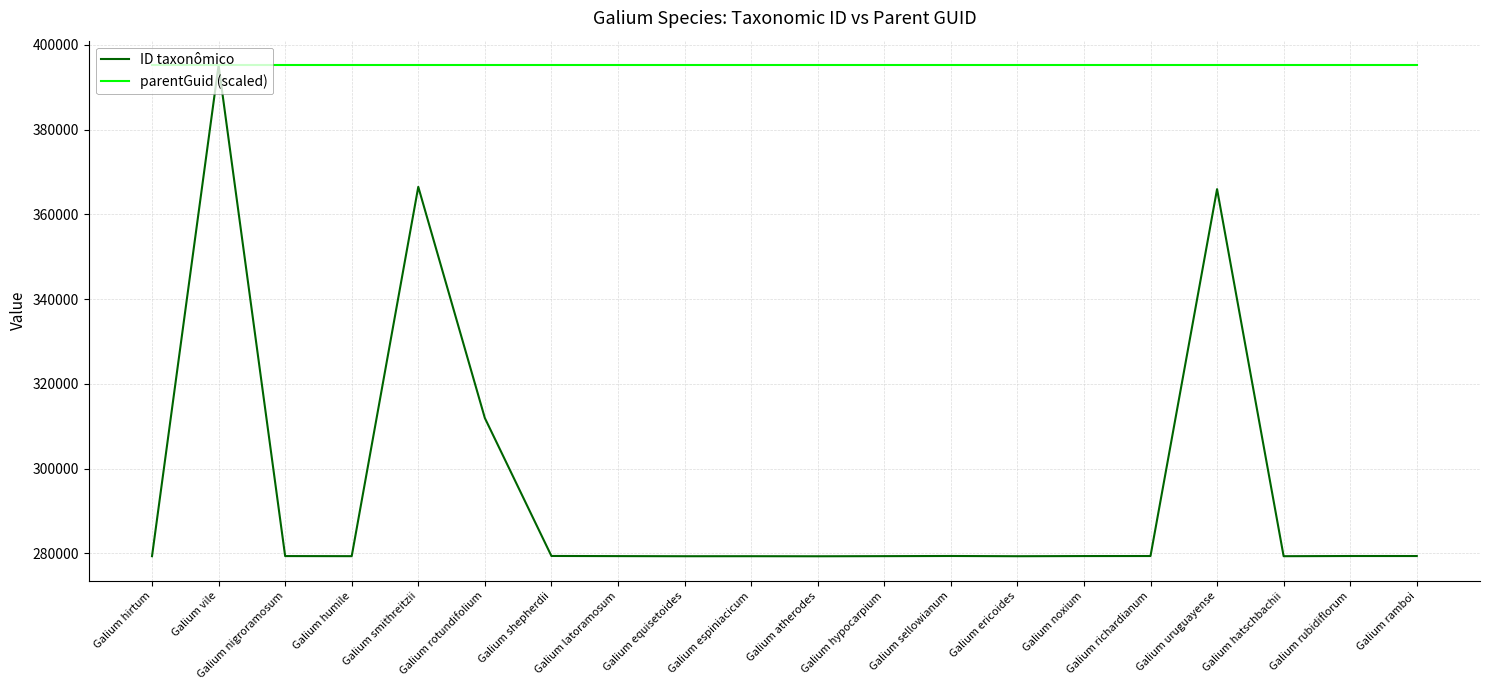

What is the total value across all series at Galium nigroramosum?

674533